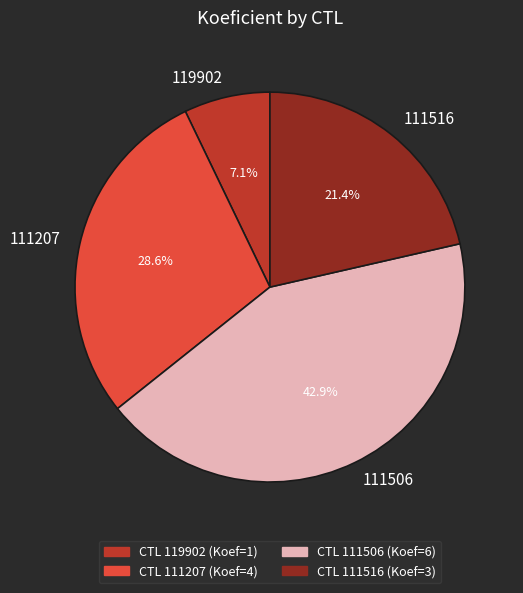

What percentage do 111516 and 111207 together represent?

50.0%